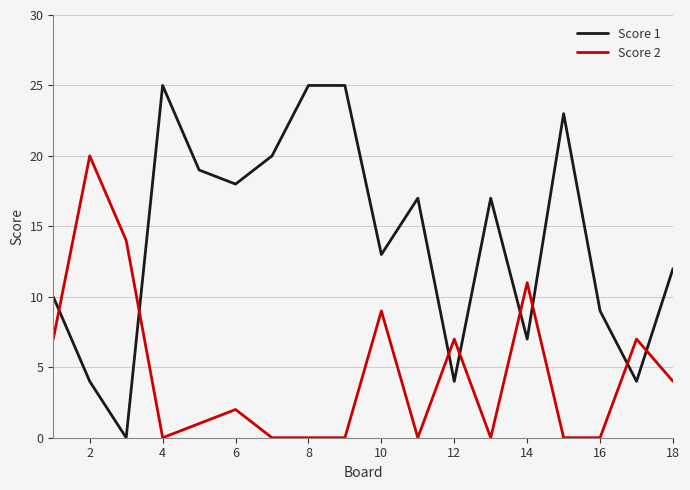

What is the average value of the Score 2 series?

5